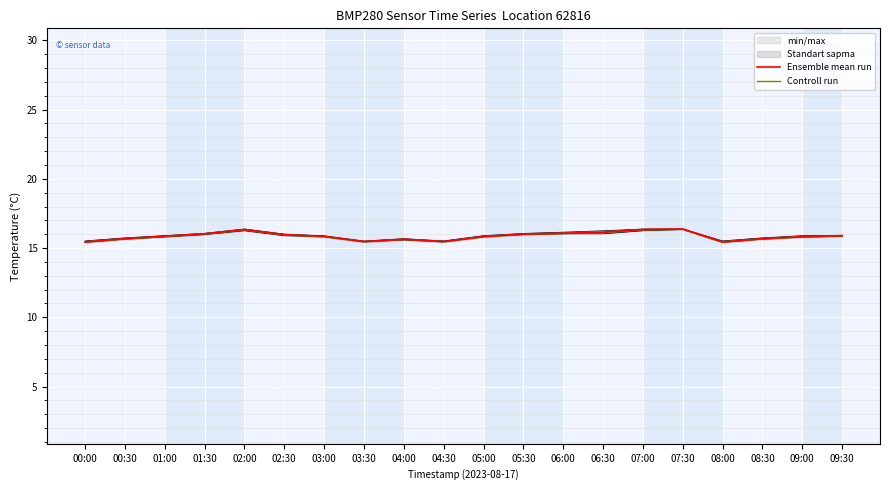

At 09:00, list the series in order from smallest to largest.

Controll run, Ensemble mean run